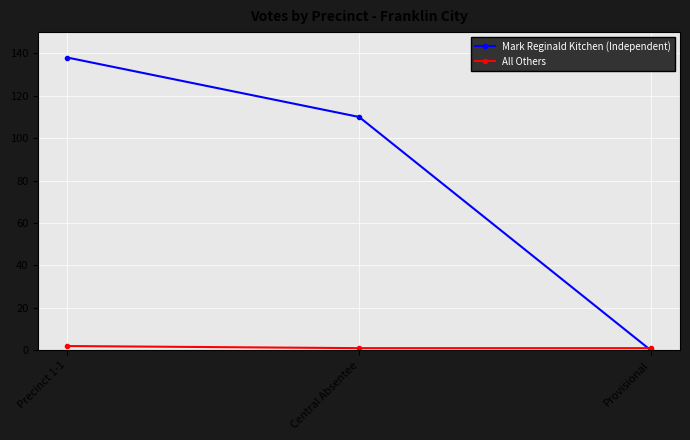

What is the sum of the All Others values at Central Absentee and Precinct 1-1?

3